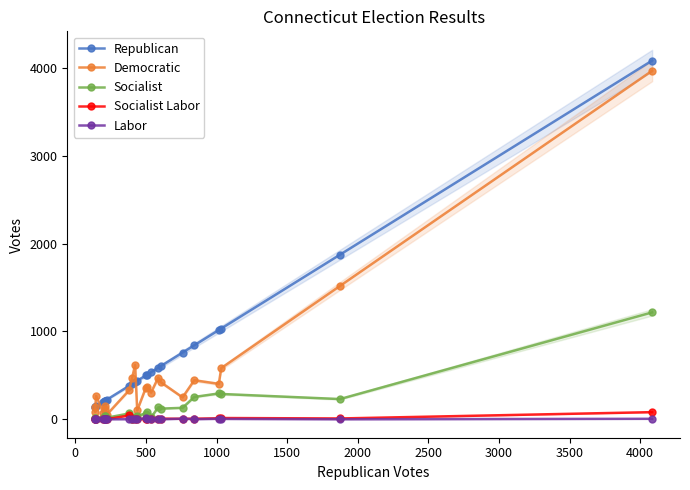

True or false: Republican and Labor intersect in this chart.

False